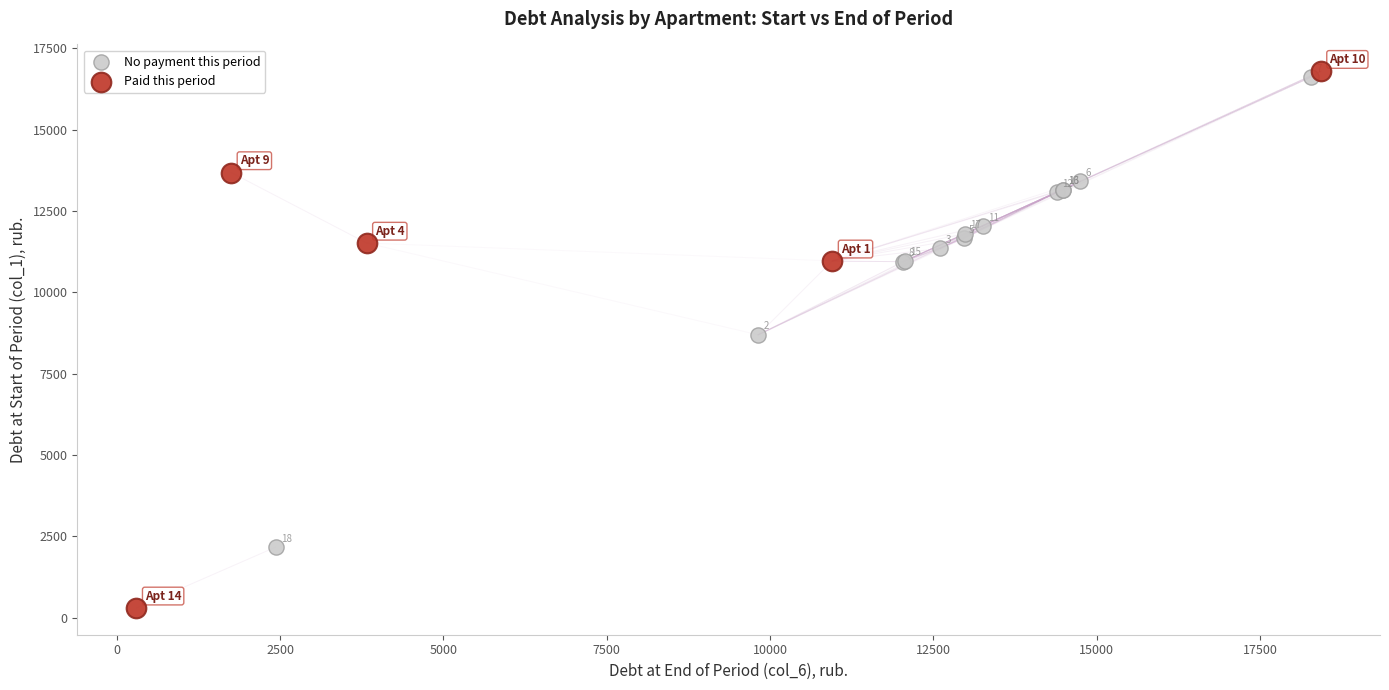

Which series contains the highest Y value?

Paid this period